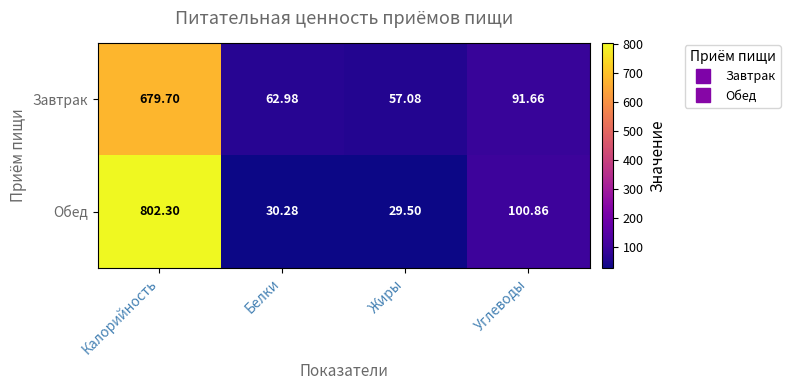

Where is Завтрак nearest to the value 368?

Углеводы